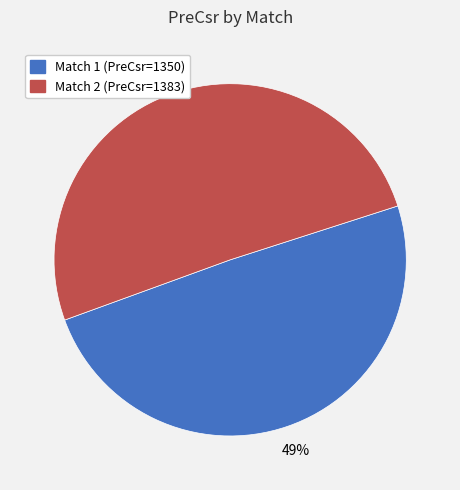

Do Match 1 (PreCsr=1350) and Match 2 (PreCsr=1383) together represent more than half of the pie?

Yes